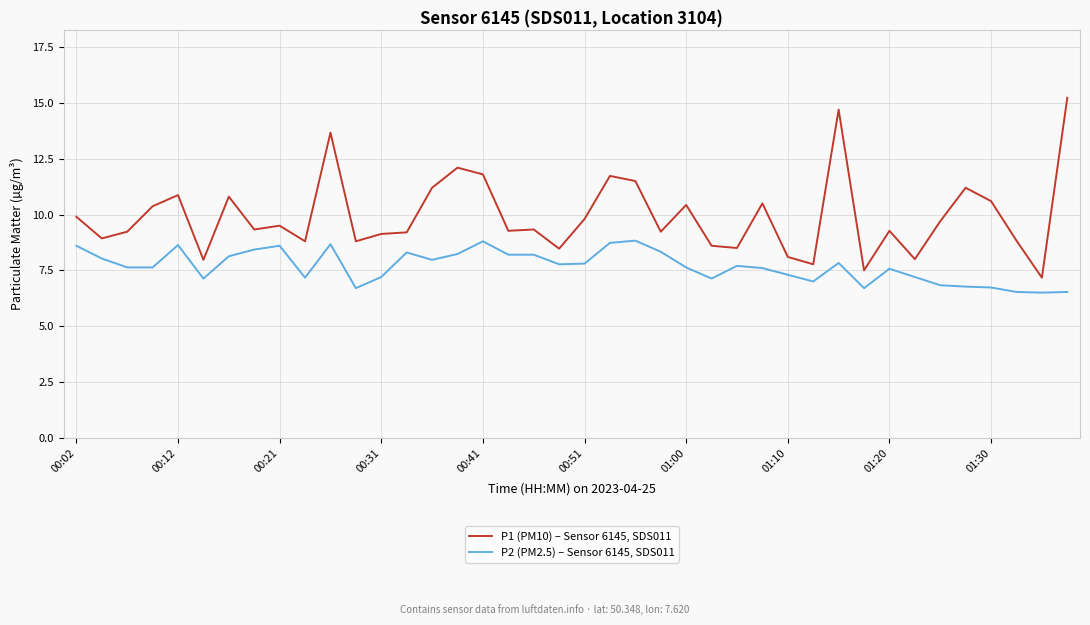

Rank the series by their maximum value, from highest to lowest.

P1 (PM10) – Sensor 6145, SDS011, P2 (PM2.5) – Sensor 6145, SDS011